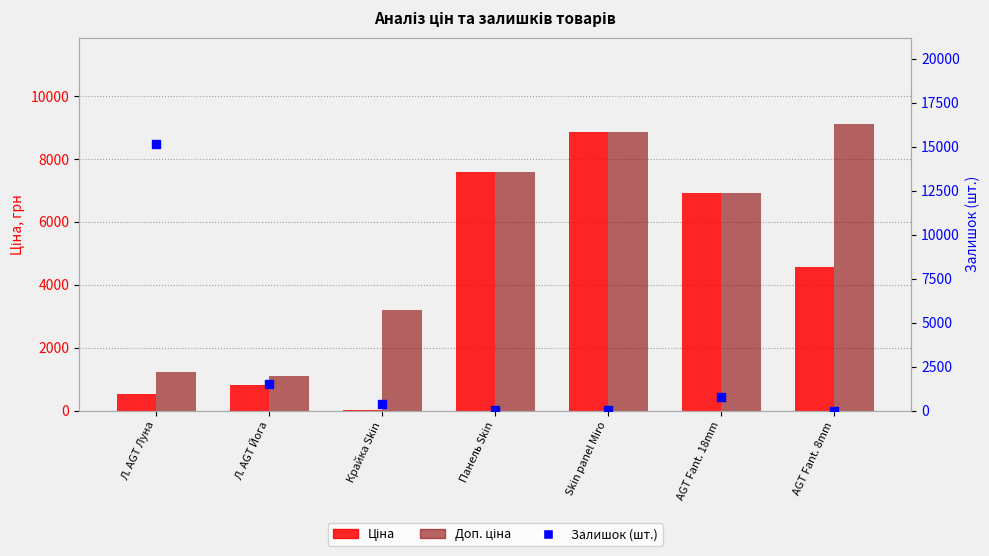

What are all the series names shown in the legend?

Ціна, Доп. ціна, Залишок (шт.)